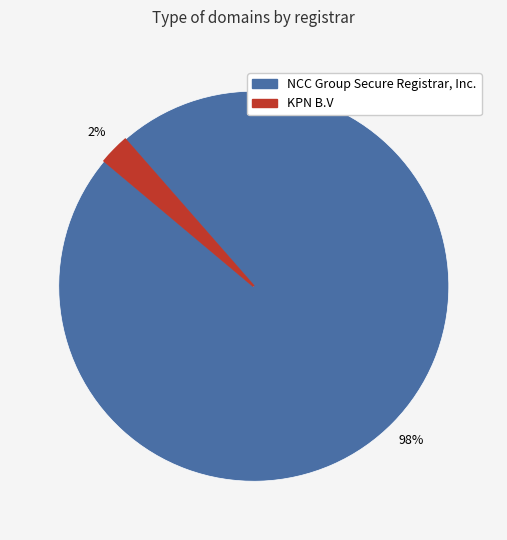

Between NCC Group Secure Registrar, Inc. and KPN B.V, which is larger?

NCC Group Secure Registrar, Inc.